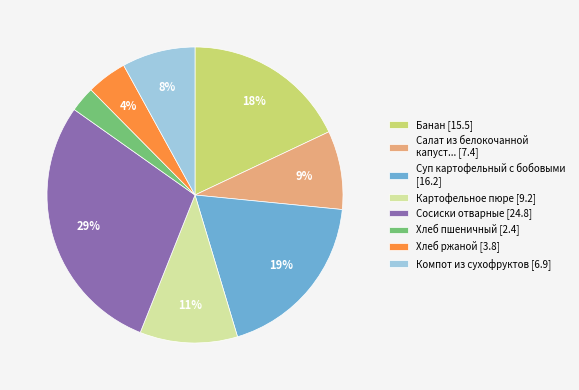

Is there any slice that represents more than half of the pie?

No